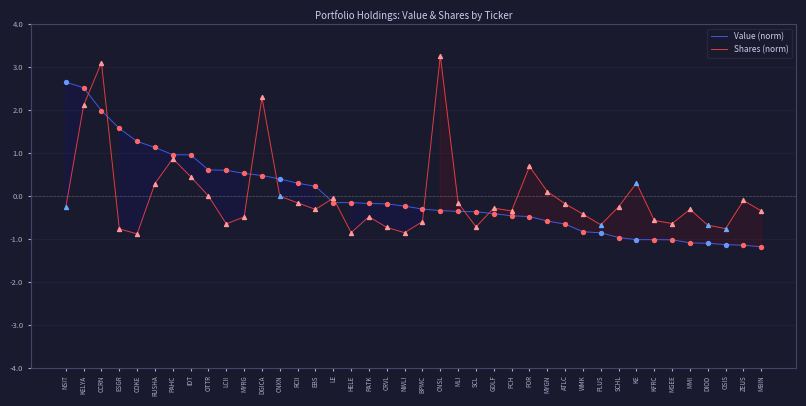

What are all the series names shown in the legend?

Value (norm), Shares (norm)